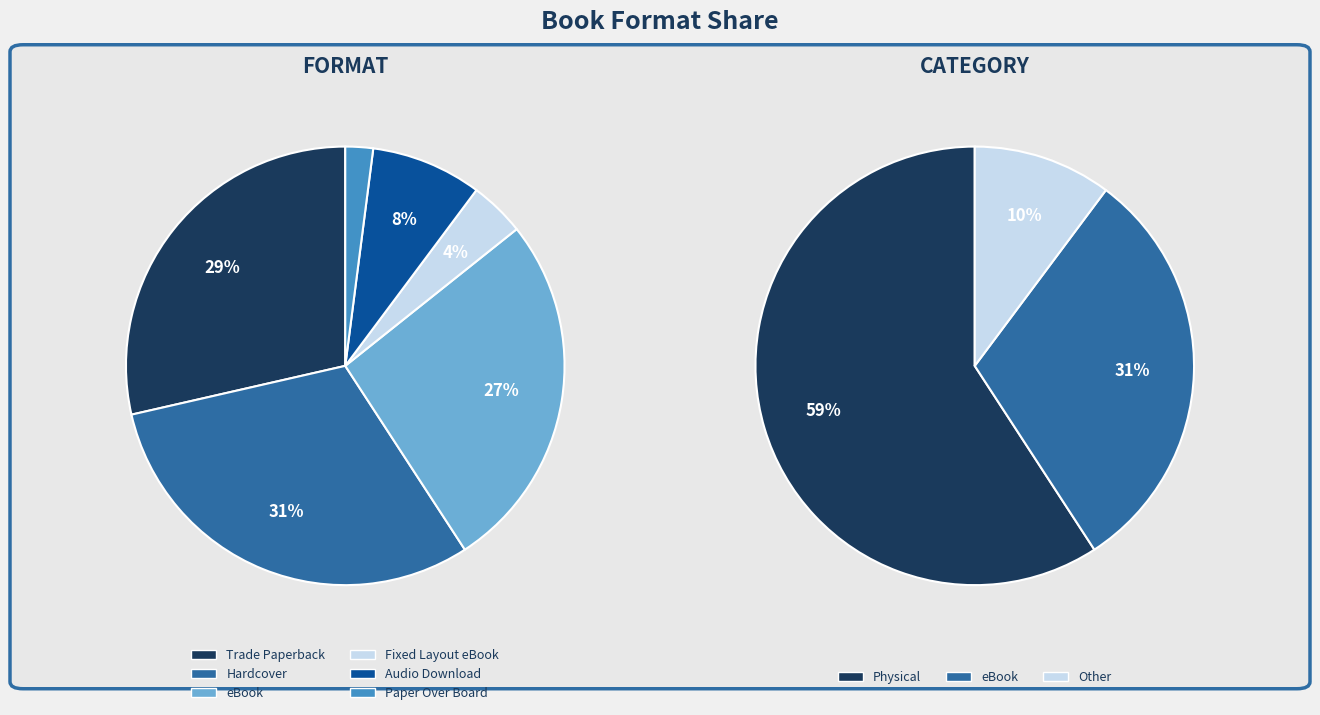

How many segments does this pie chart have?

6